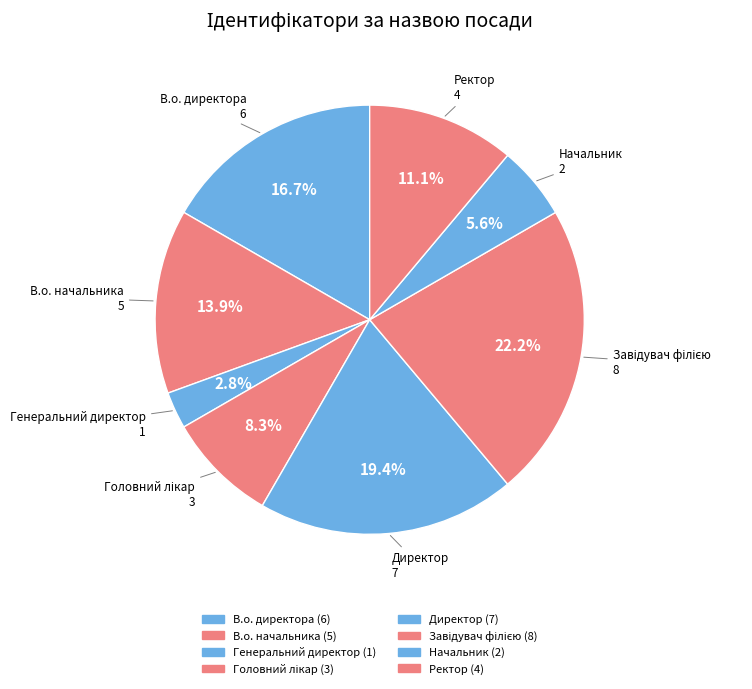

The Директор slice represents 19% of the pie. True or false?

True